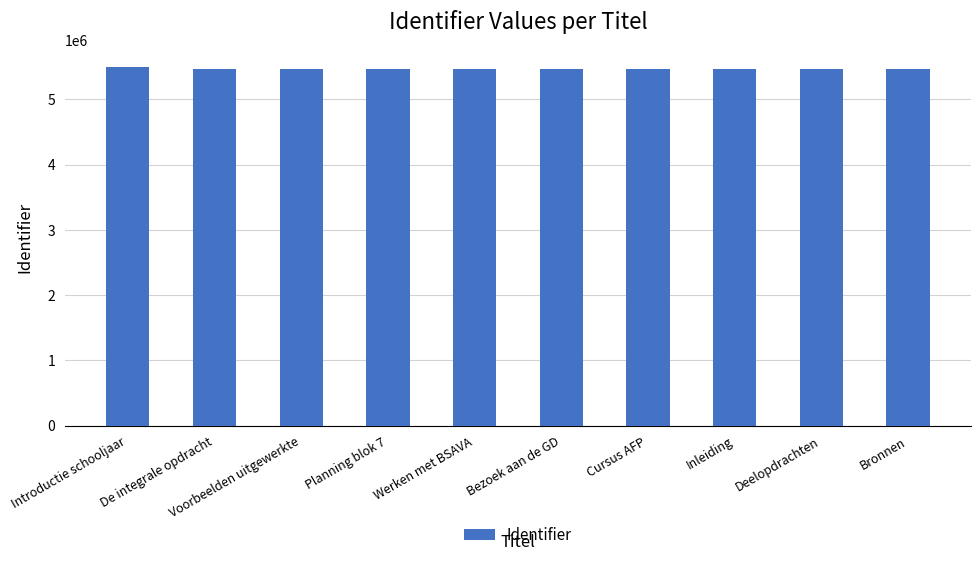

What is the value of the 1st bar from the left?

5485639